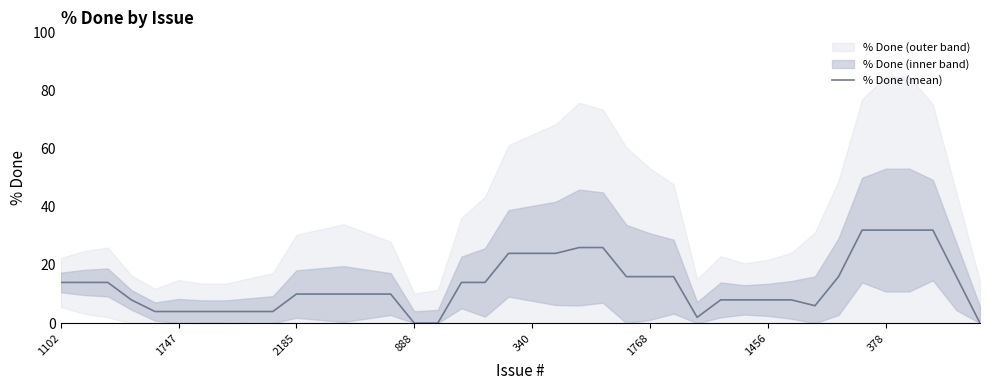

What is the change in value from 27 to 28?

+6